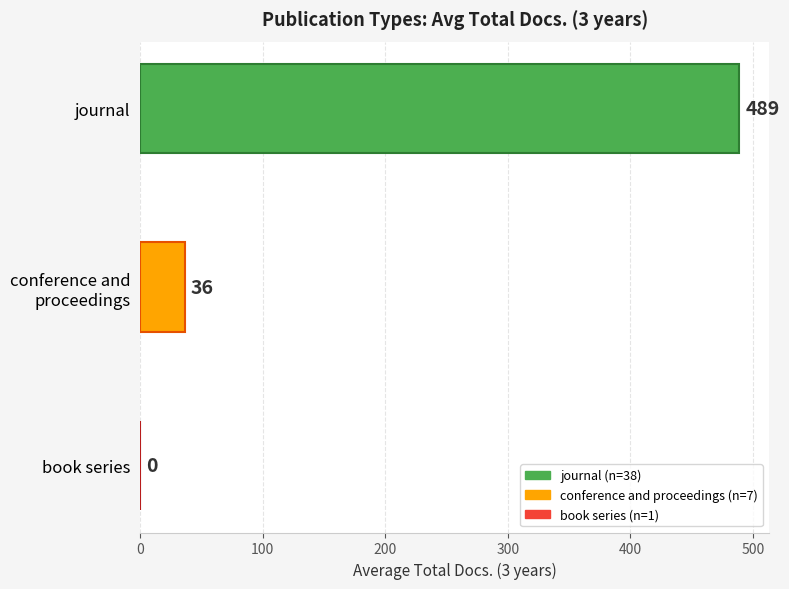

The value at journal is 826.4. True or false?

False